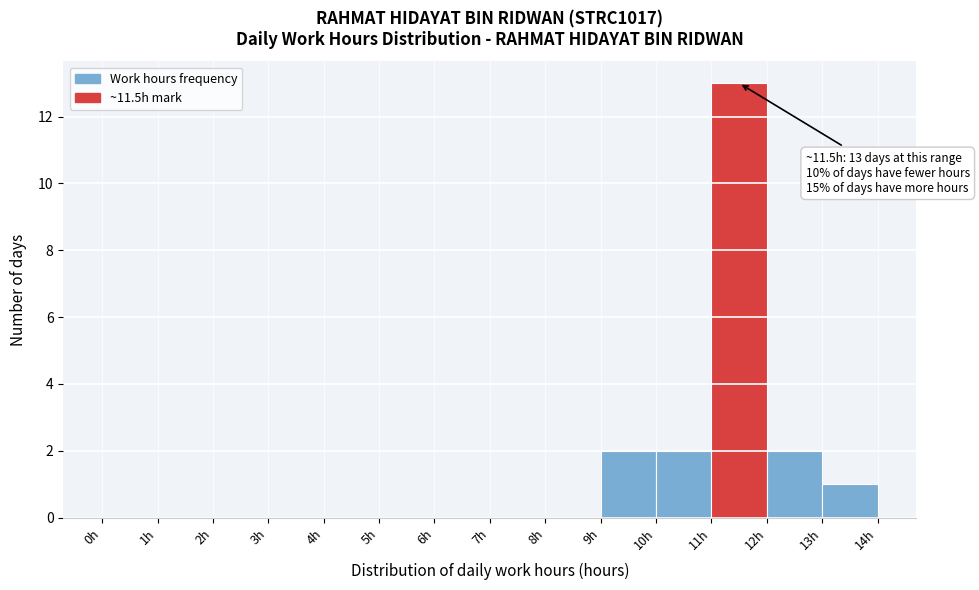

Which range on the x-axis has the tallest bar?

11 to 12